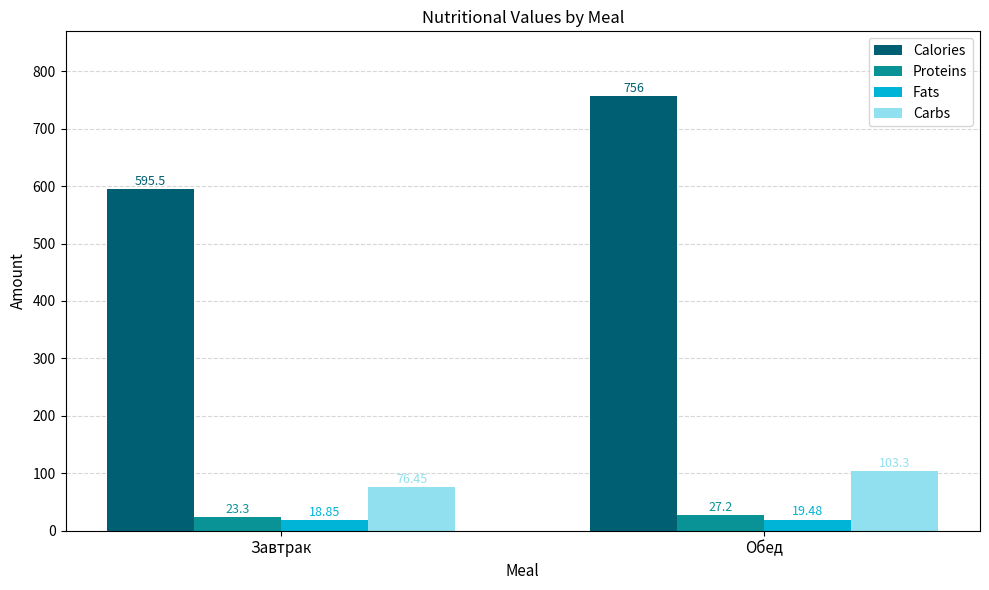

Reading left to right, transcribe all the data shown in this chart.

Calories: Завтрак=595.5	Обед=756.0
Proteins: Завтрак=23.3	Обед=27.2
Fats: Завтрак=18.9	Обед=19.5
Carbs: Завтрак=76.5	Обед=103.3